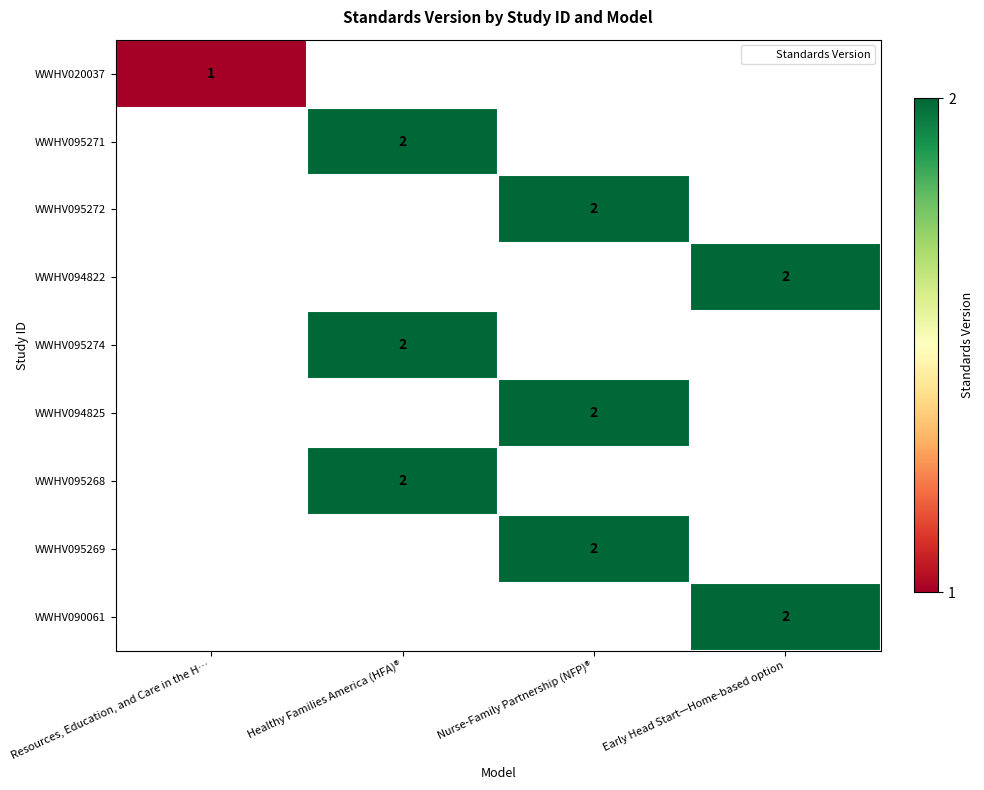

At Early Head Start—Home-based option, list the series in order from largest to smallest.

WWHV020037, WWHV095271, WWHV095272, WWHV094822, WWHV095274, WWHV094825, WWHV095268, WWHV095269, WWHV090061